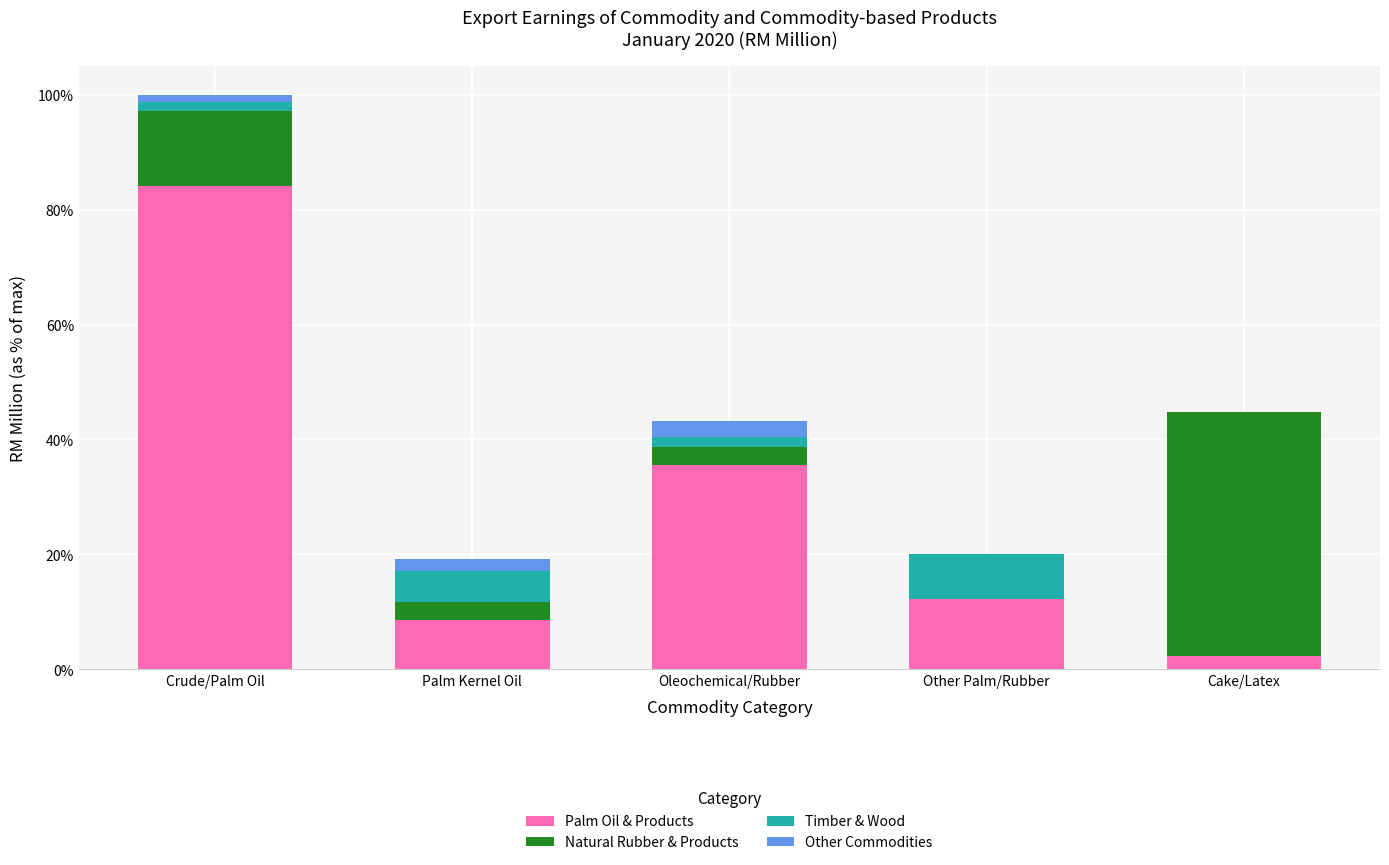

Are the bars grouped side by side (vs. stacked)?

No